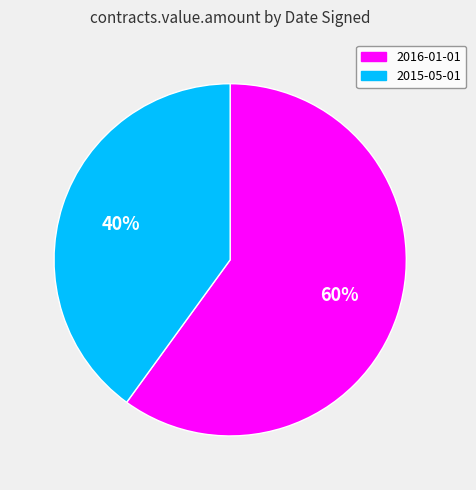

How many slices are in this pie chart?

2